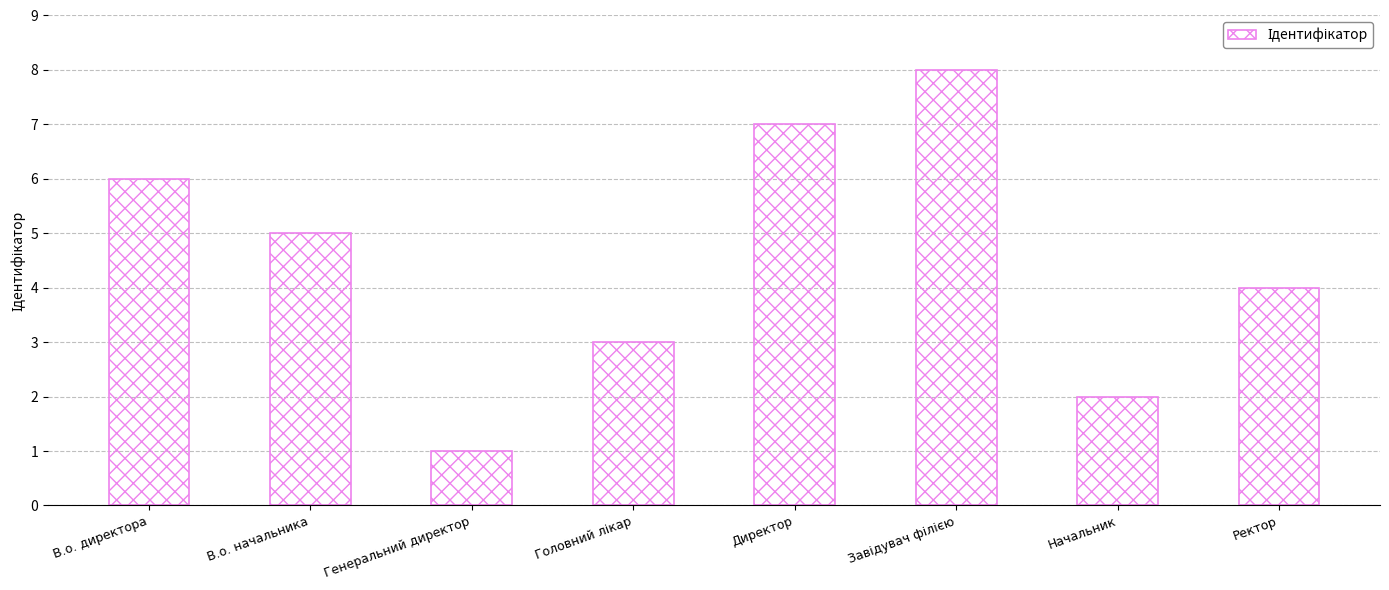

How many bars are there in total?

8